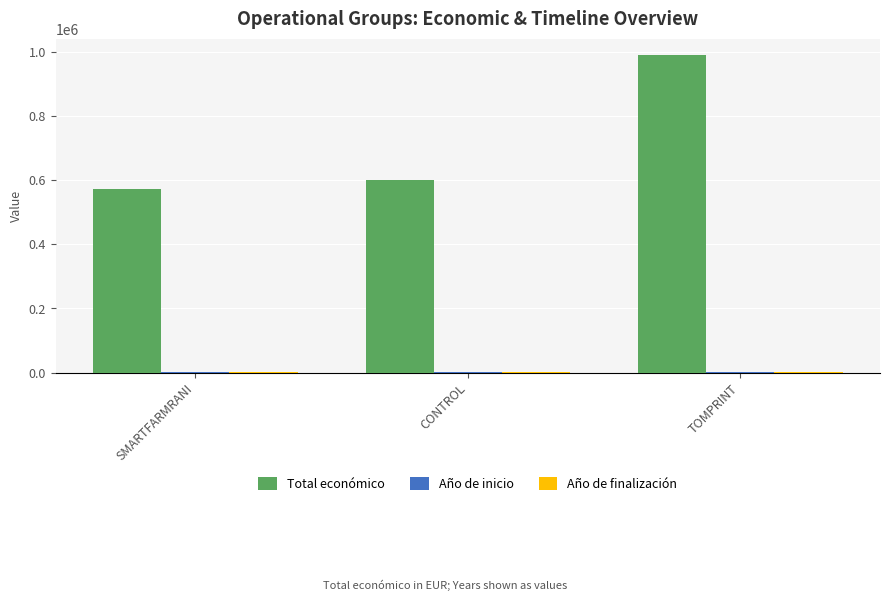

Which series has the widest spread of values?

Total económico